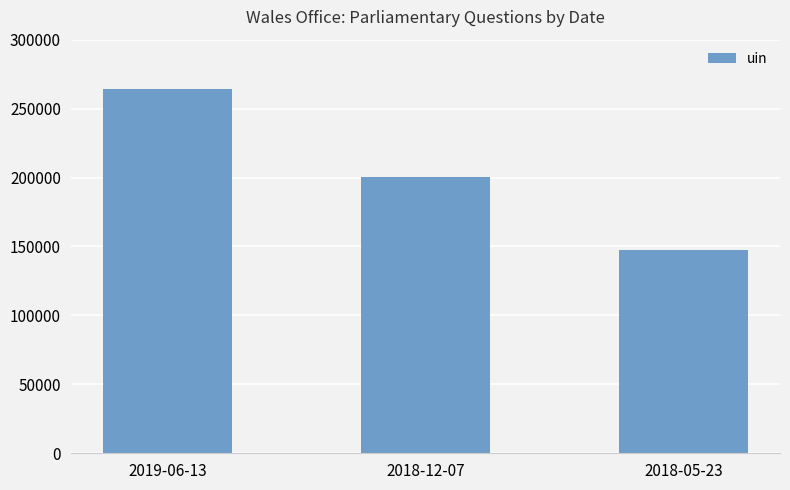

The chart shows a value of 340520 at 2018-12-07. True or false?

False